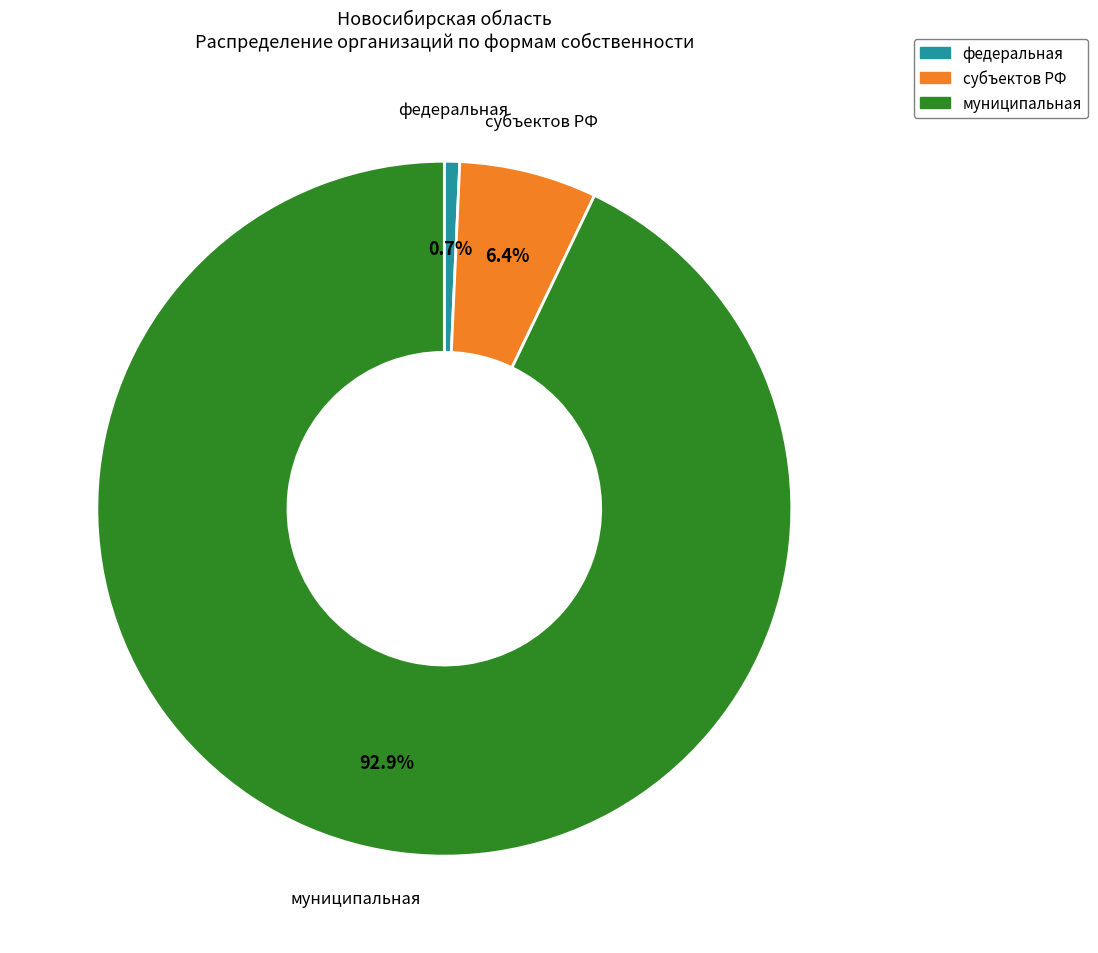

What is the smallest slice in the pie chart?

федеральная